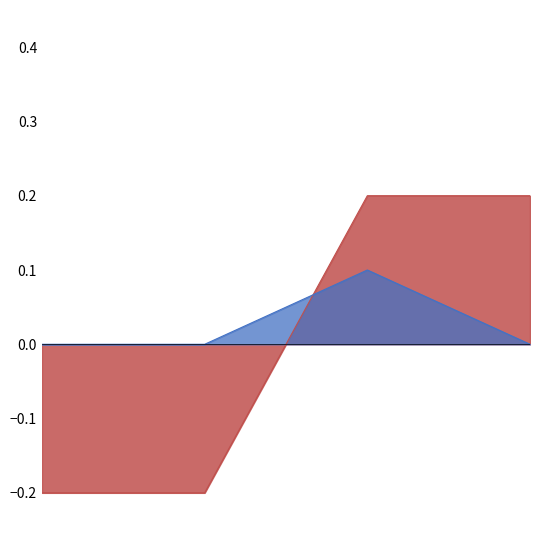

How many values are between 0 and 1?

4